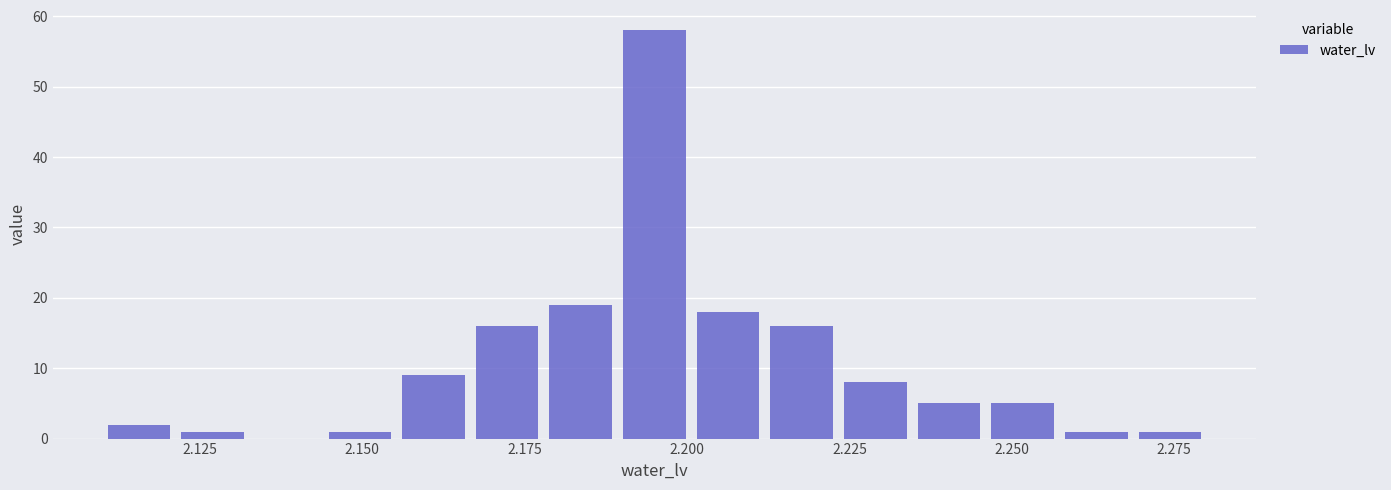

Around what value on the x-axis is the tallest bar? Give the approximate position of its centre, as read against the axis.

2.195